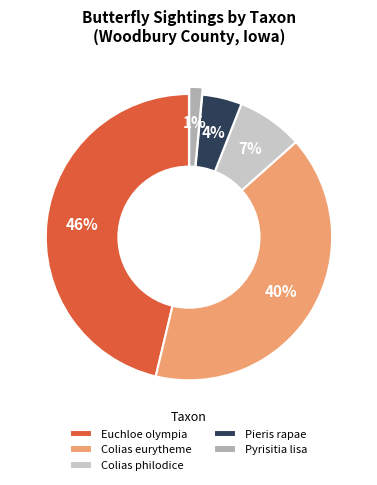

To the nearest percent, what percentage of the pie is Colias philodice?

7%